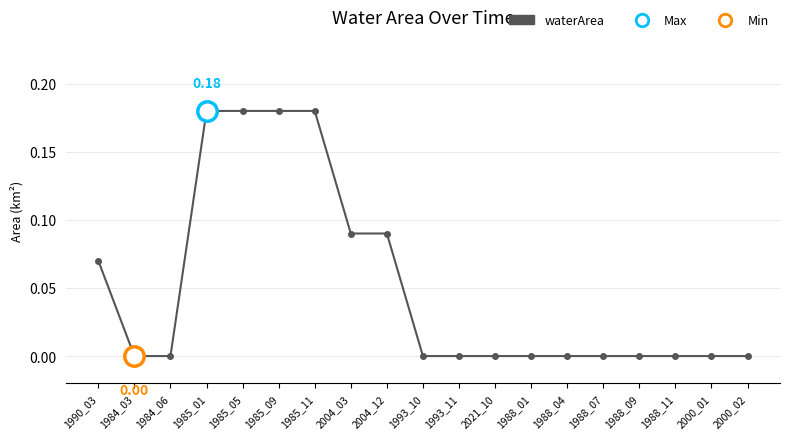

The value at 2021_10 is 0.0. True or false?

True